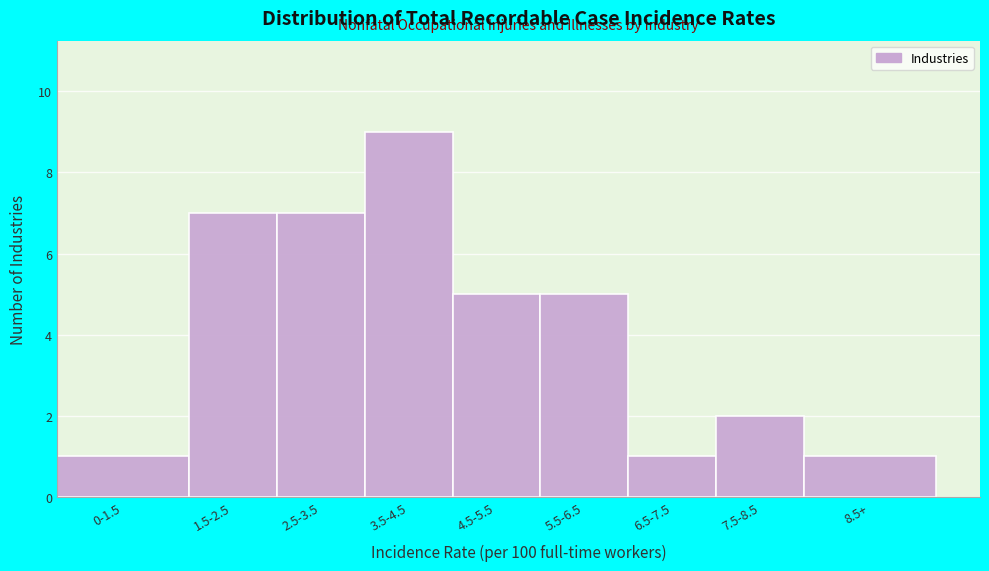

Reading left to right, transcribe all the data shown in this chart.

0-1.5=1	1.5-2.5=7	2.5-3.5=7	3.5-4.5=9	4.5-5.5=5	5.5-6.5=5	6.5-7.5=1	7.5-8.5=2	8.5+=1